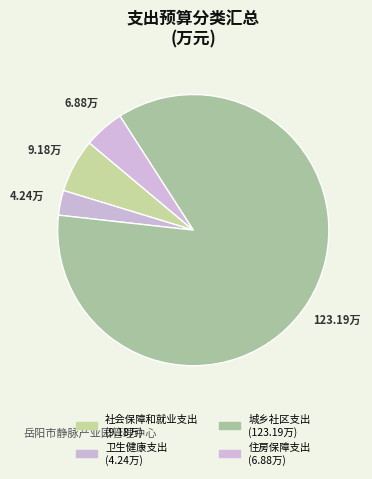

Count the number of slices in the pie.

4